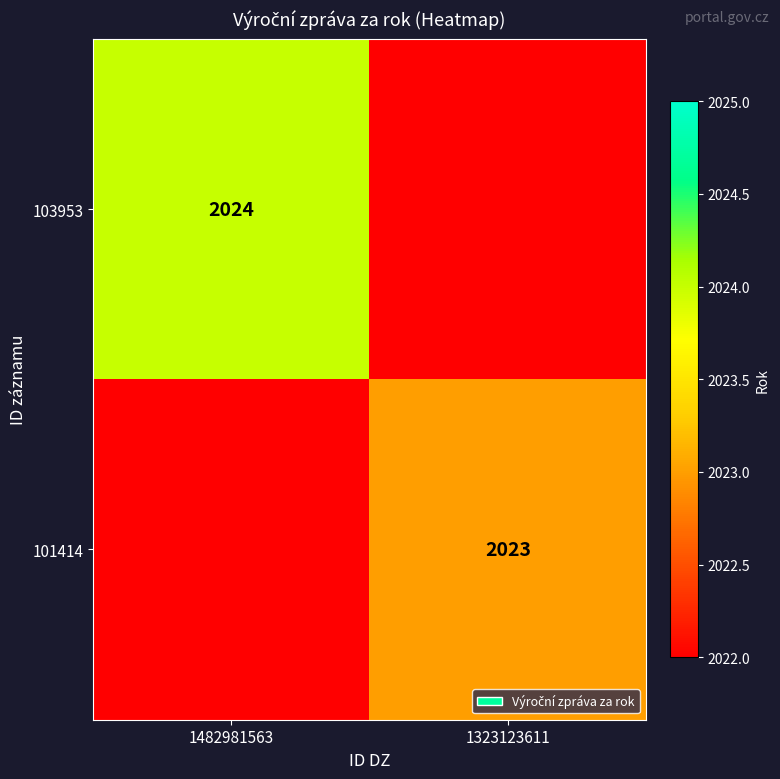

The value of 103953 at 1482981563 is 2949. True or false?

False